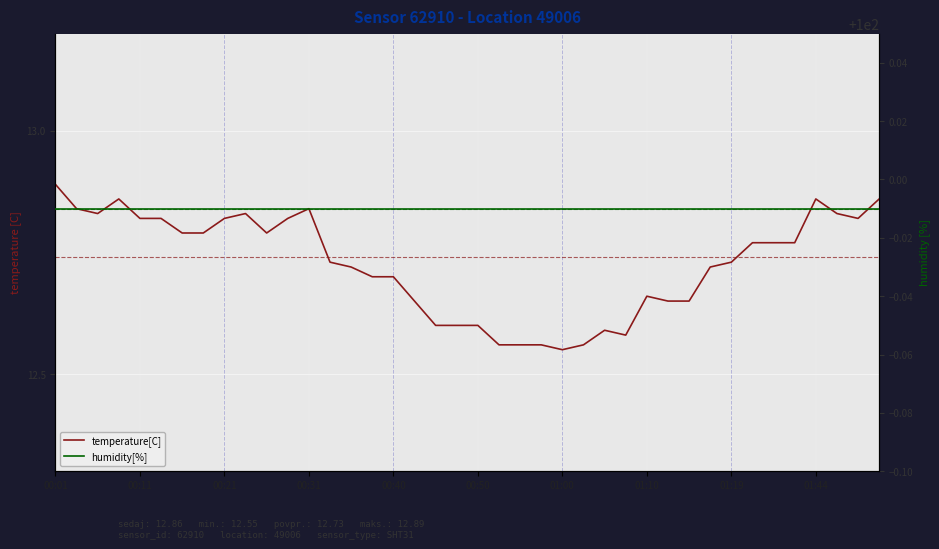

At 14, list the series in order from smallest to largest.

temperature[C], humidity[%]